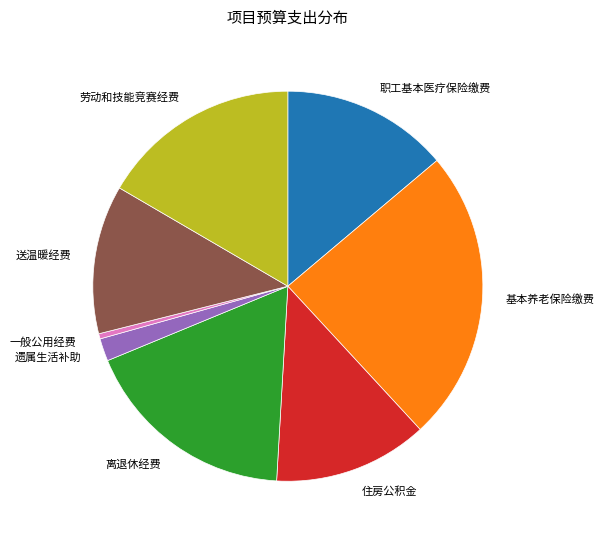

Which slice is the smallest?

一般公用经费